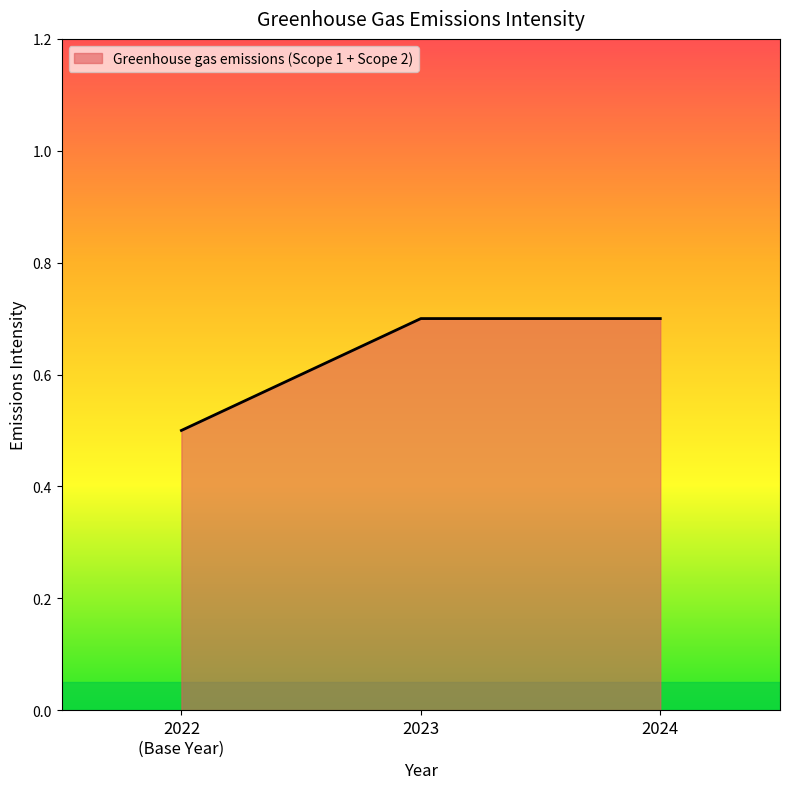

What is the average value?

0.6